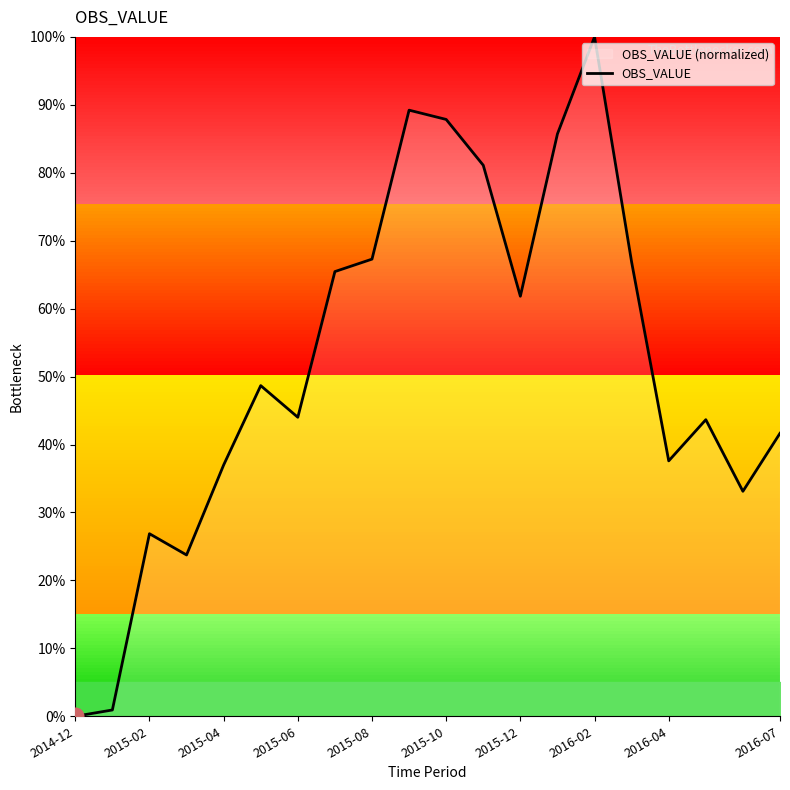

How many values exceed 48?

10